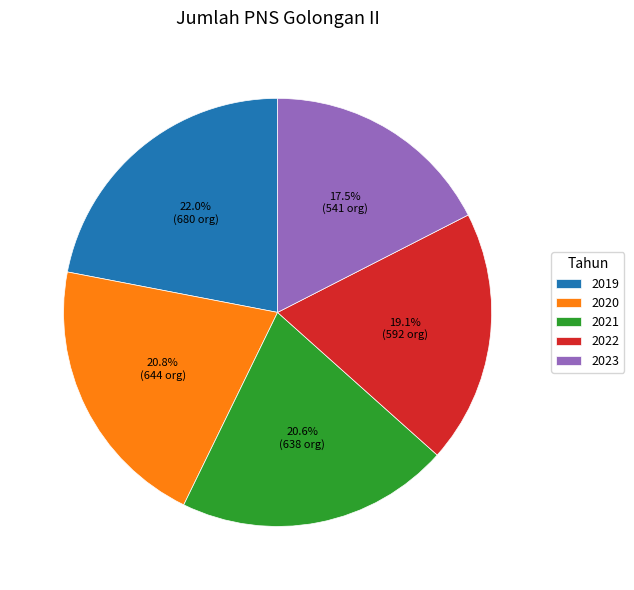

Is there any slice that represents more than half of the pie?

No